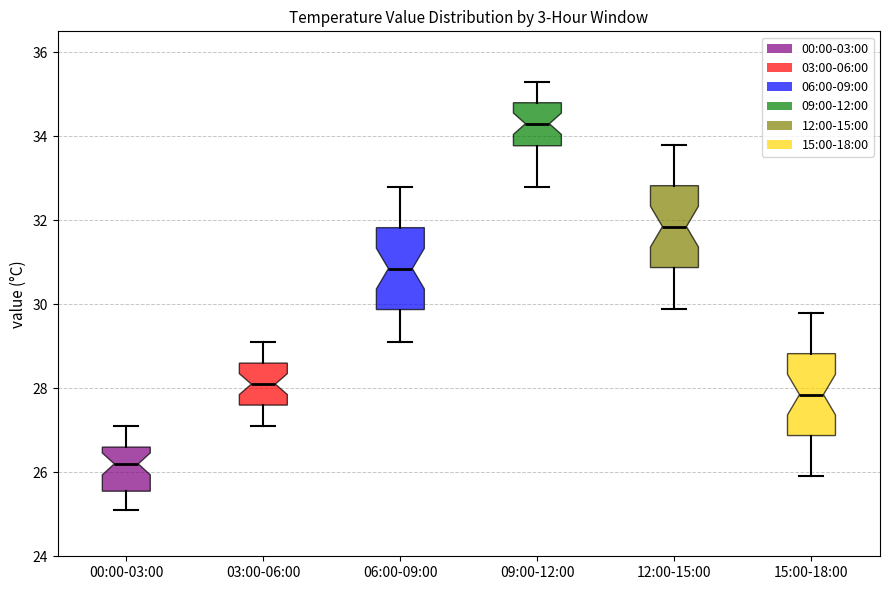

Which box has the lowest median line?

00:00-03:00